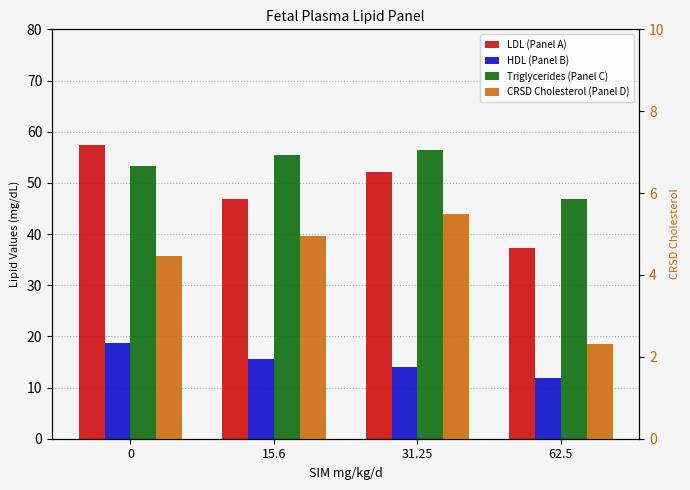

The value of HDL (Panel B) at 15.6 is 15.6. True or false?

True